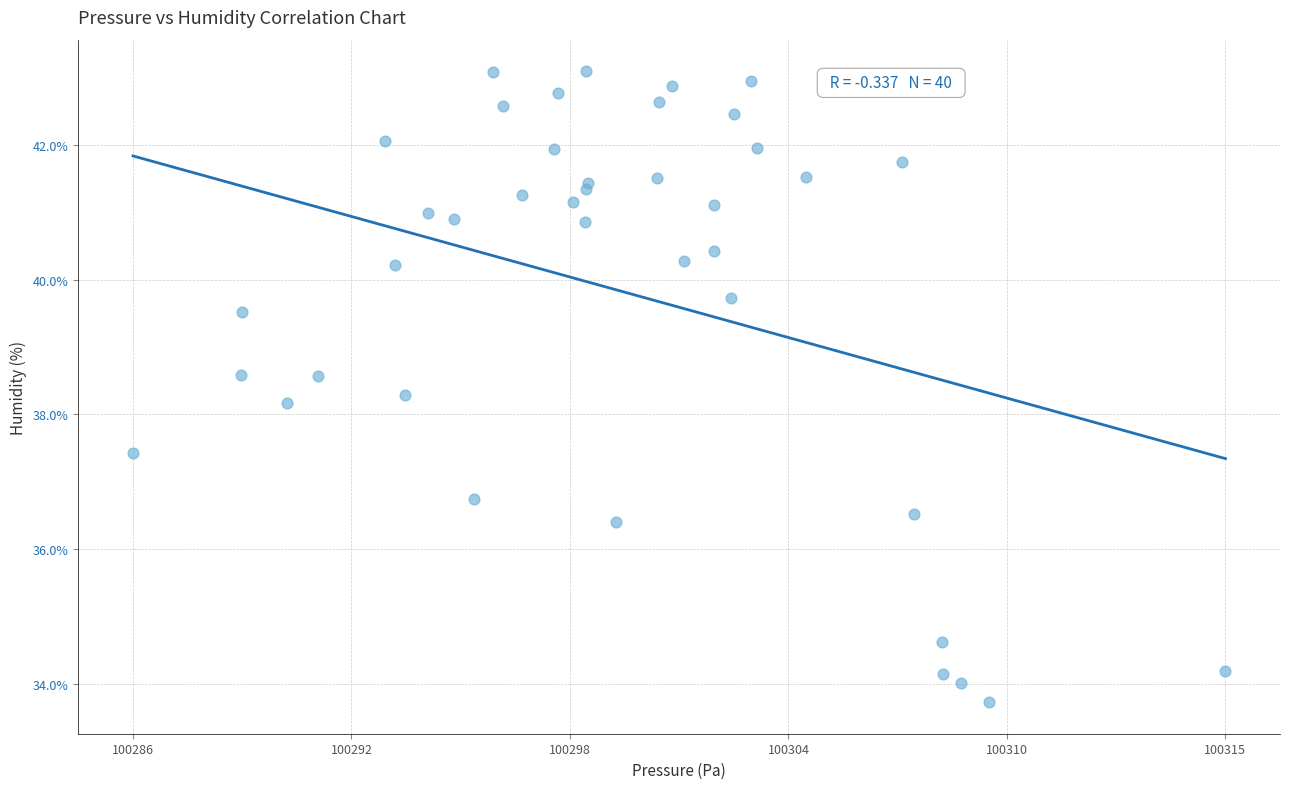

What Y value in the scatter plot is closest to 38?

38.2